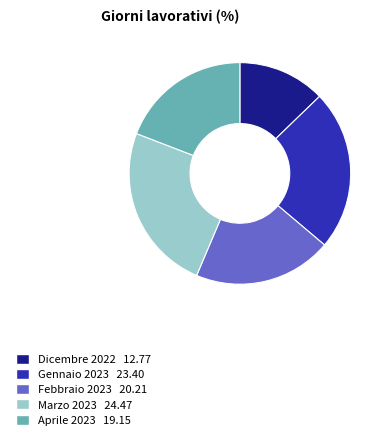

Combined, do Dicembre 2022 and Febbraio 2023 account for over 50%?

No